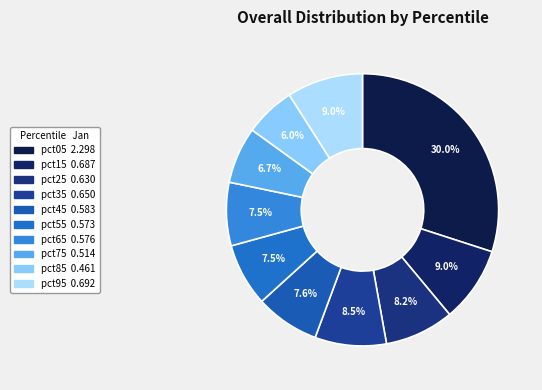

Does any single category account for the majority?

No